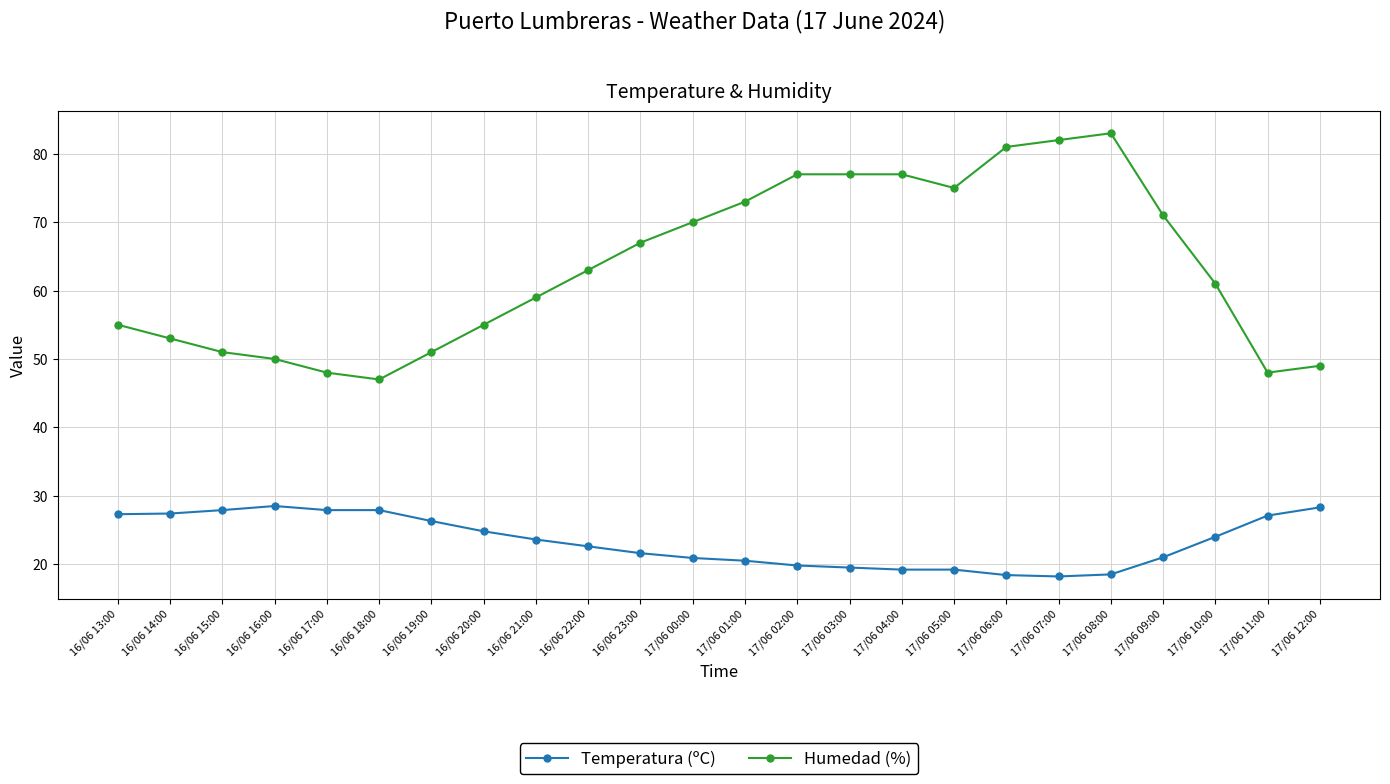

Does the chart have visible grid lines?

Yes